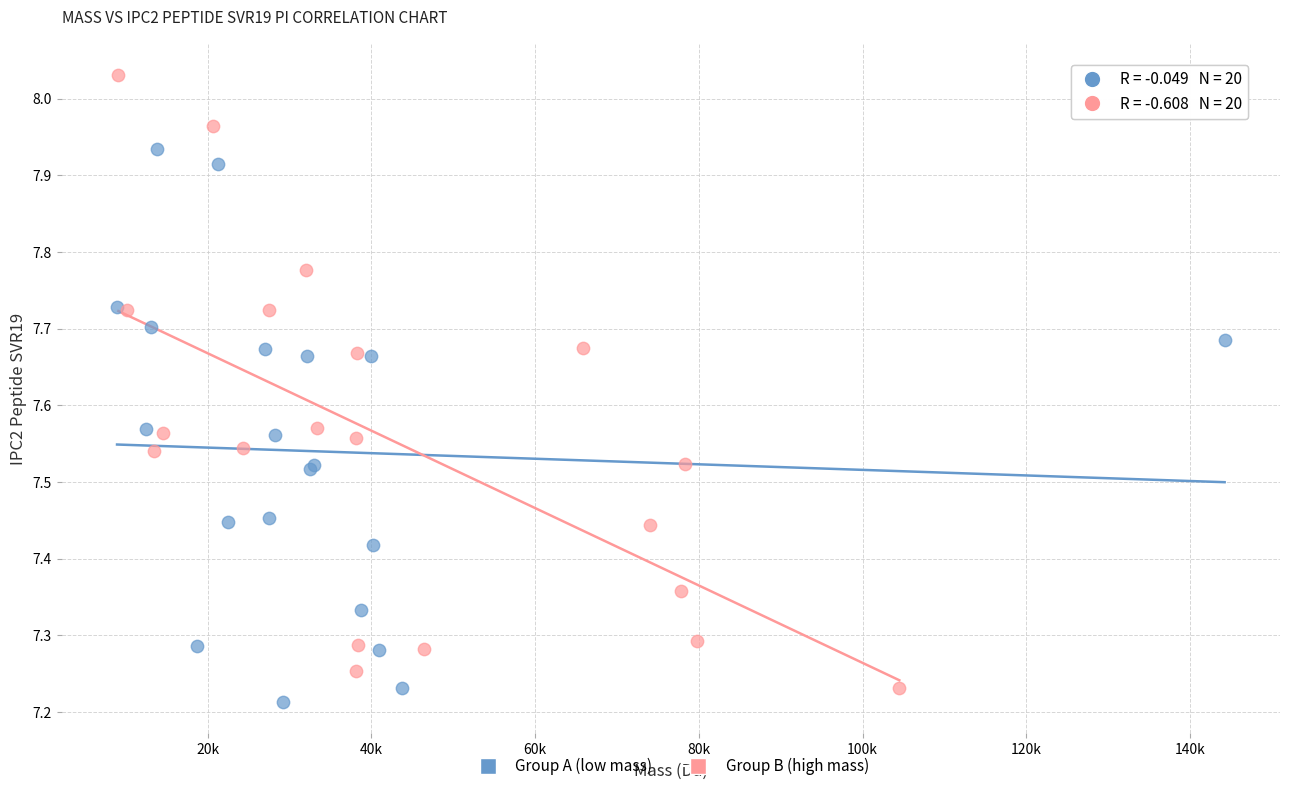

Which series has the largest Y range (max minus min)?

Group B (high mass)